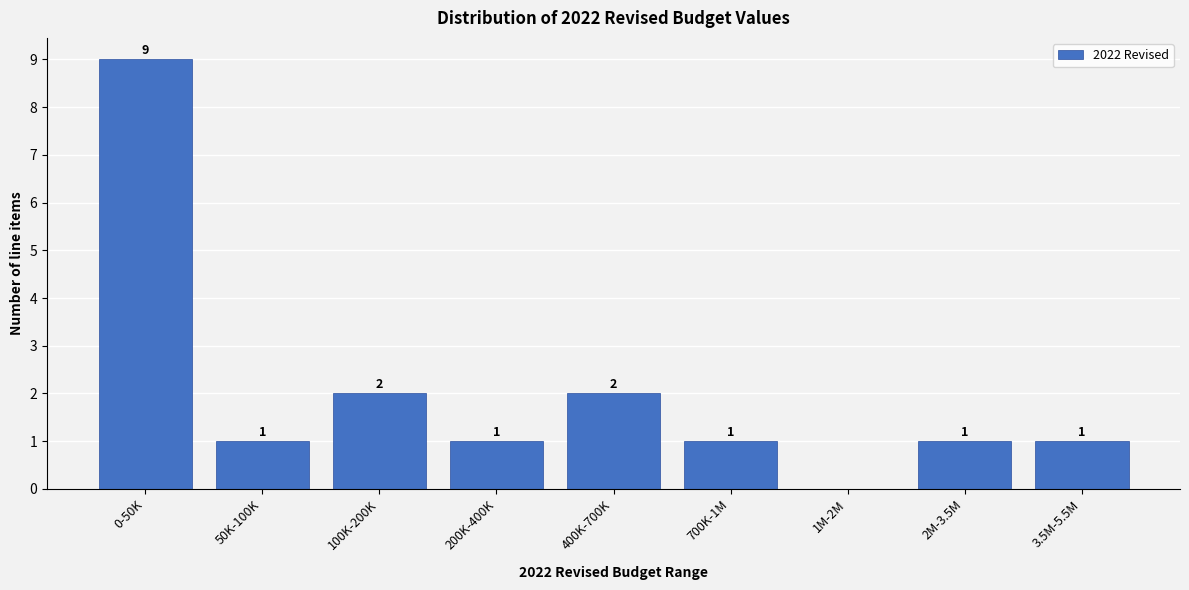

Reading left to right, what are all the values shown in this chart?

0-50K=9	50K-100K=1	100K-200K=2	200K-400K=1	400K-700K=2	700K-1M=1	1M-2M=0	2M-3.5M=1	3.5M-5.5M=1